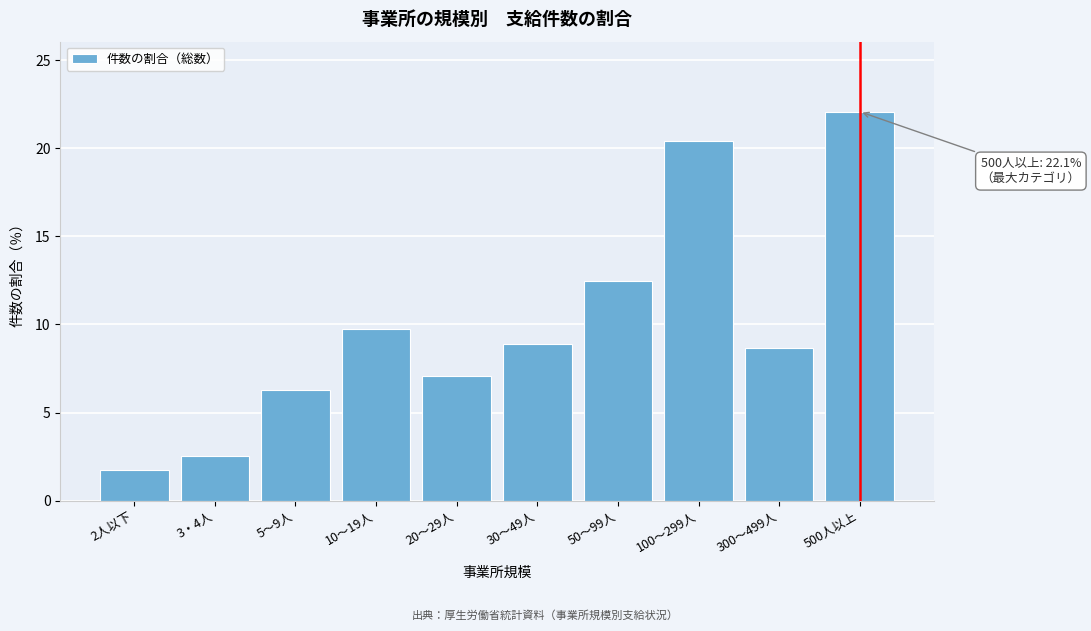

Reading right to left, extract all data points from this chart.

500人以上=22.1	300～499人=8.7	100～299人=20.4	50～99人=12.5	30～49人=8.9	20～29人=7.1	10～19人=9.8	5～9人=6.3	3・4人=2.5	2人以下=1.8